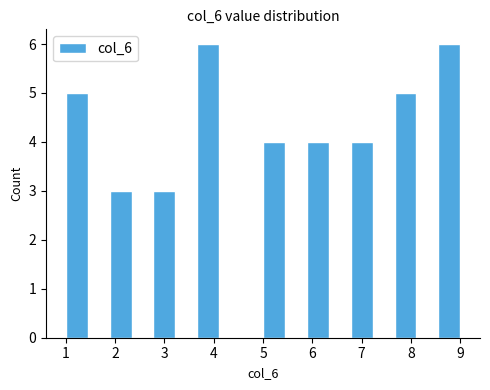

Reading left to right, list every bar in this chart as the range it spans on the x-axis followed by its height. Neither the bar edges nor the heights are printed on the chart, so give them approximately, as read against the axes.

1.0 to 1.4: 5
1.4 to 1.9: 0
1.9 to 2.3: 3
2.3 to 2.8: 0
2.8 to 3.2: 3
3.2 to 3.7: 0
3.7 to 4.1: 6
4.1 to 4.6: 0
4.6 to 5.0: 0
5.0 to 5.4: 4
5.4 to 5.9: 0
5.9 to 6.3: 4
6.3 to 6.8: 0
6.8 to 7.2: 4
7.2 to 7.7: 0
7.7 to 8.1: 5
8.1 to 8.6: 0
8.6 to 9.0: 6